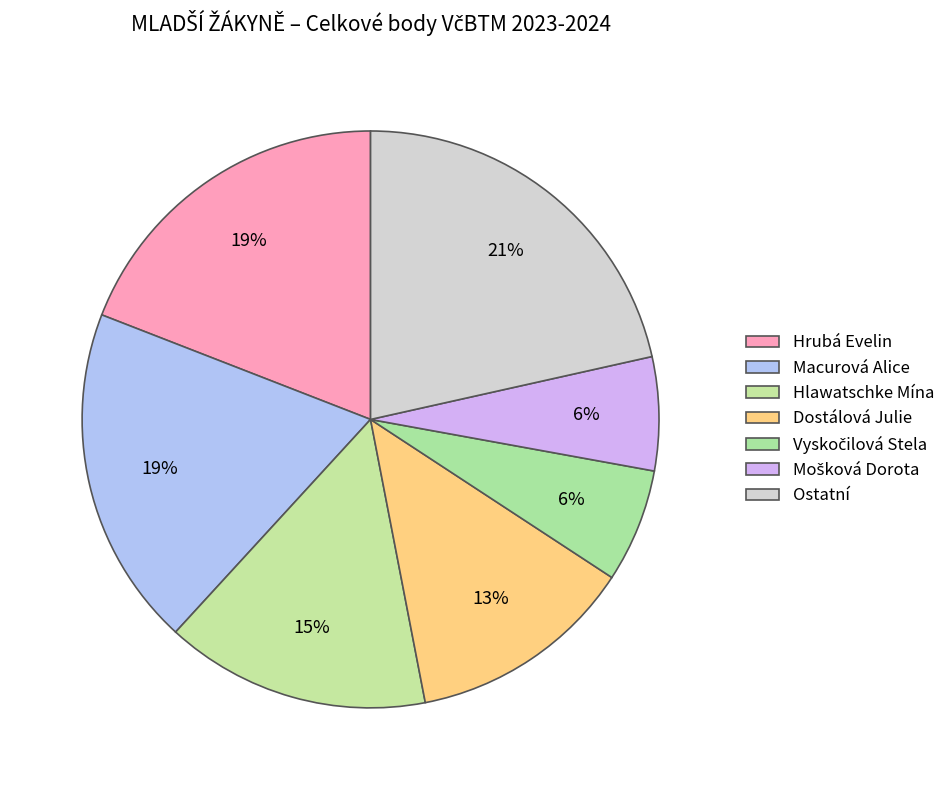

Count the number of slices in the pie.

7